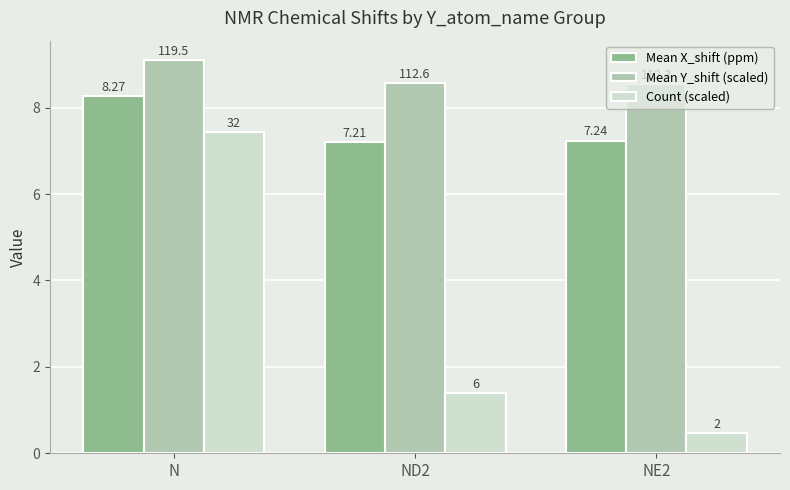

What are all the series names shown in the legend?

Mean X_shift (ppm), Mean Y_shift (scaled), Count (scaled)